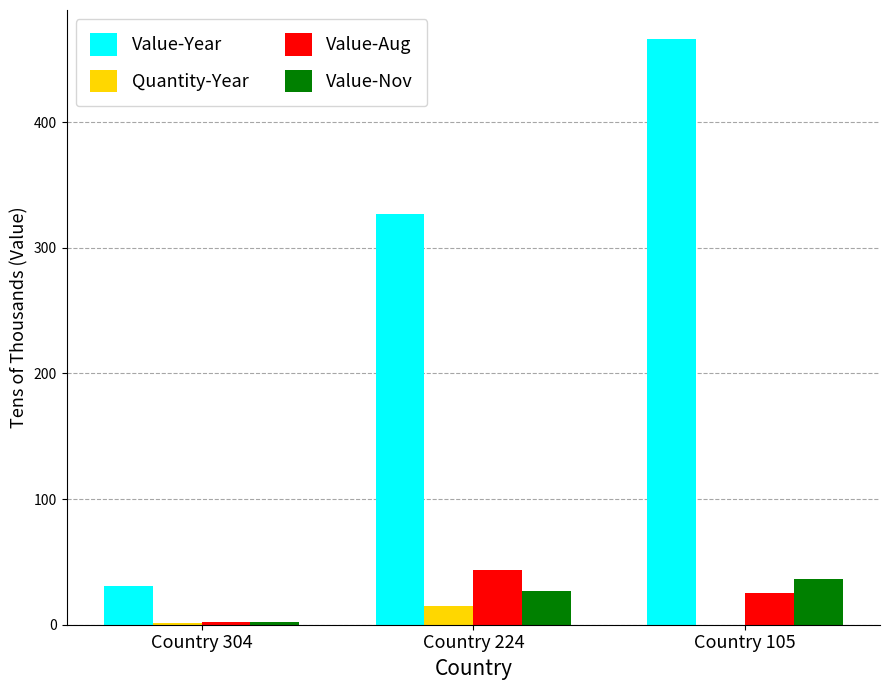

What is the total value across all series at Country 224?

411.8